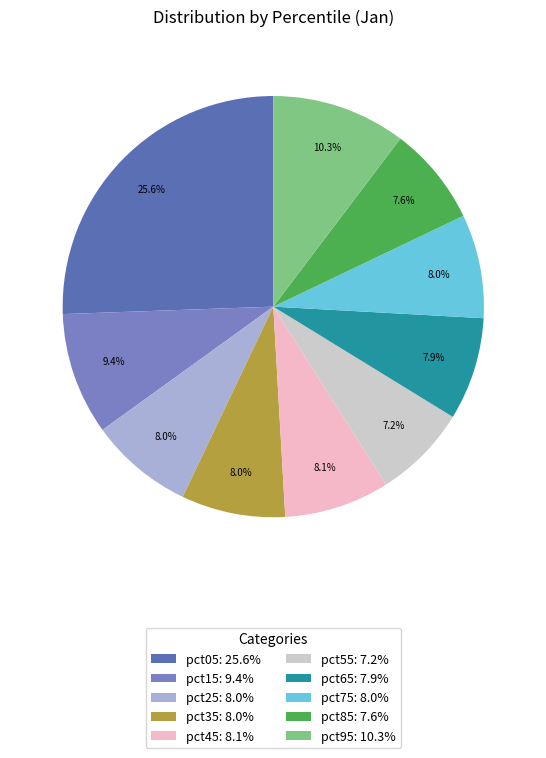

What portion of the pie excludes pct95?

89.7%